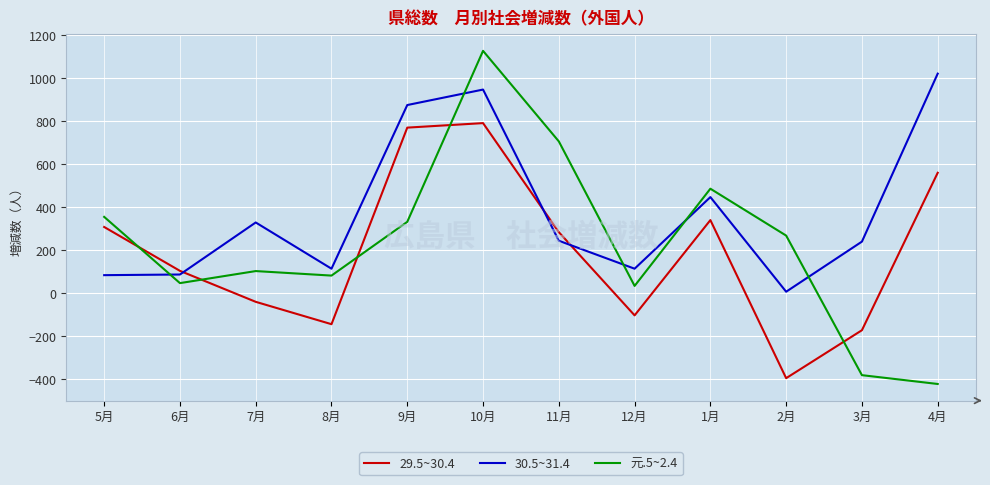

The value of 元.5~2.4 at 5月 is 353. True or false?

True